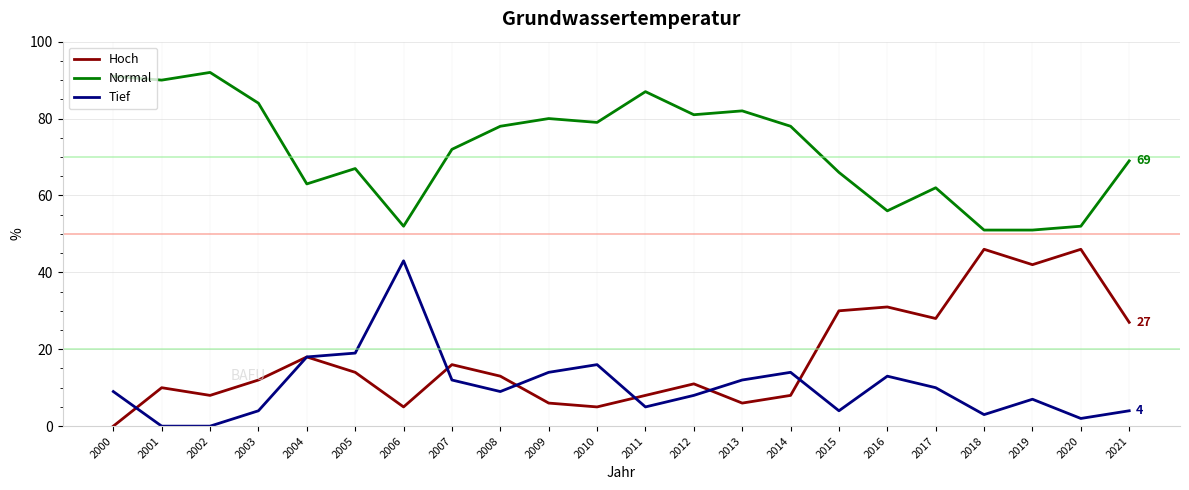

Does the chart have visible grid lines?

Yes